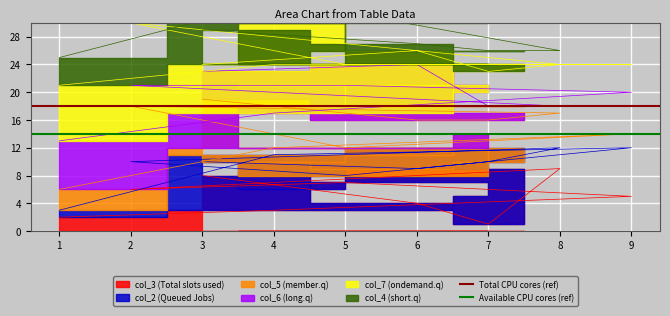

What is the sum of the Available CPU cores (ref) values at 1 and 4?

28